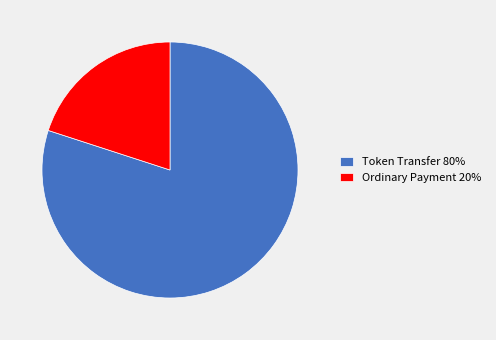

Rank the categories by value from lowest to highest.

Ordinary Payment, Token Transfer